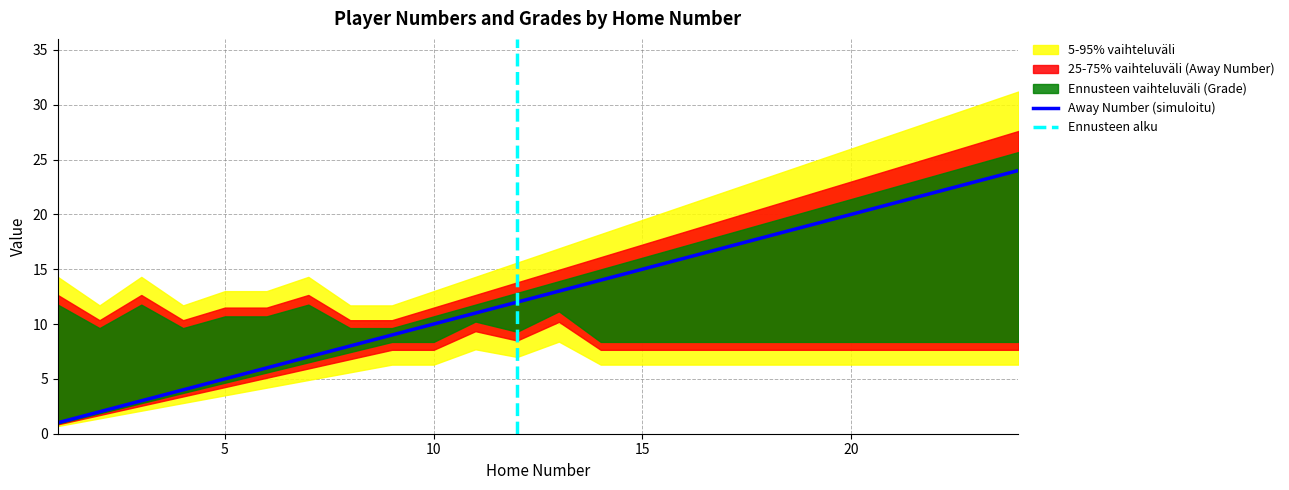

What is the difference between the second highest and minimum values in the Grade series?

2